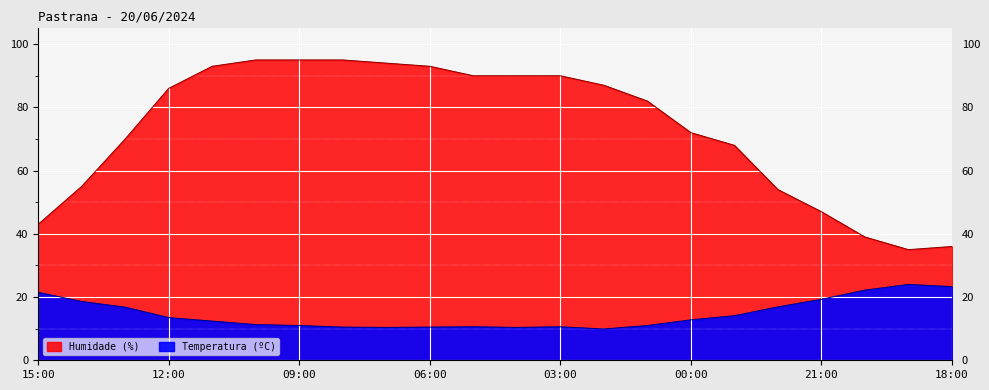

True or false: Temperatura (ºC) and Humidade (%) intersect in this chart.

False